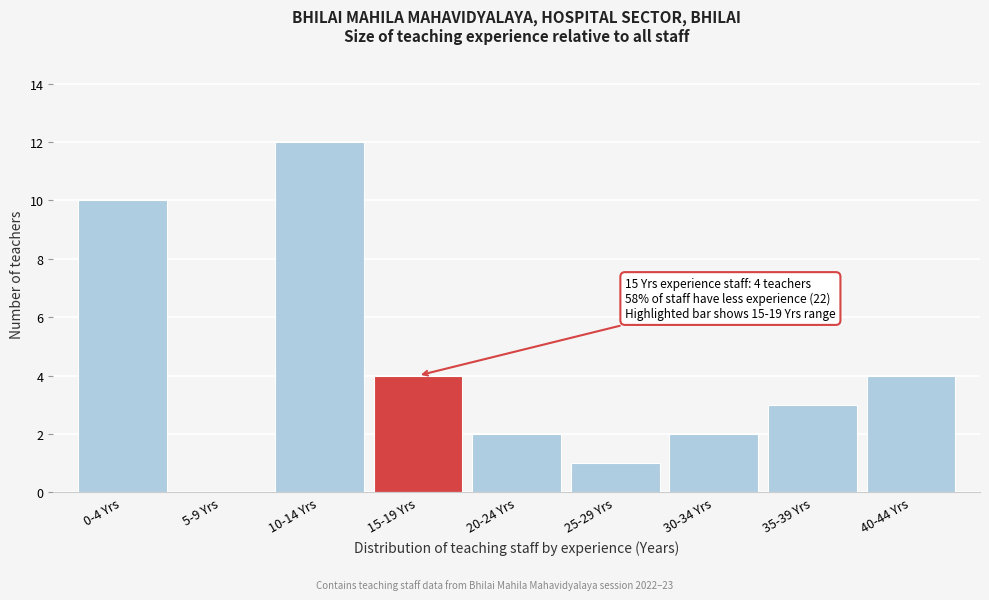

Reading left to right, list all the values displayed in this chart.

0-4 Yrs=10	5-9 Yrs=0	10-14 Yrs=12	15-19 Yrs=4	20-24 Yrs=2	25-29 Yrs=1	30-34 Yrs=2	35-39 Yrs=3	40-44 Yrs=4